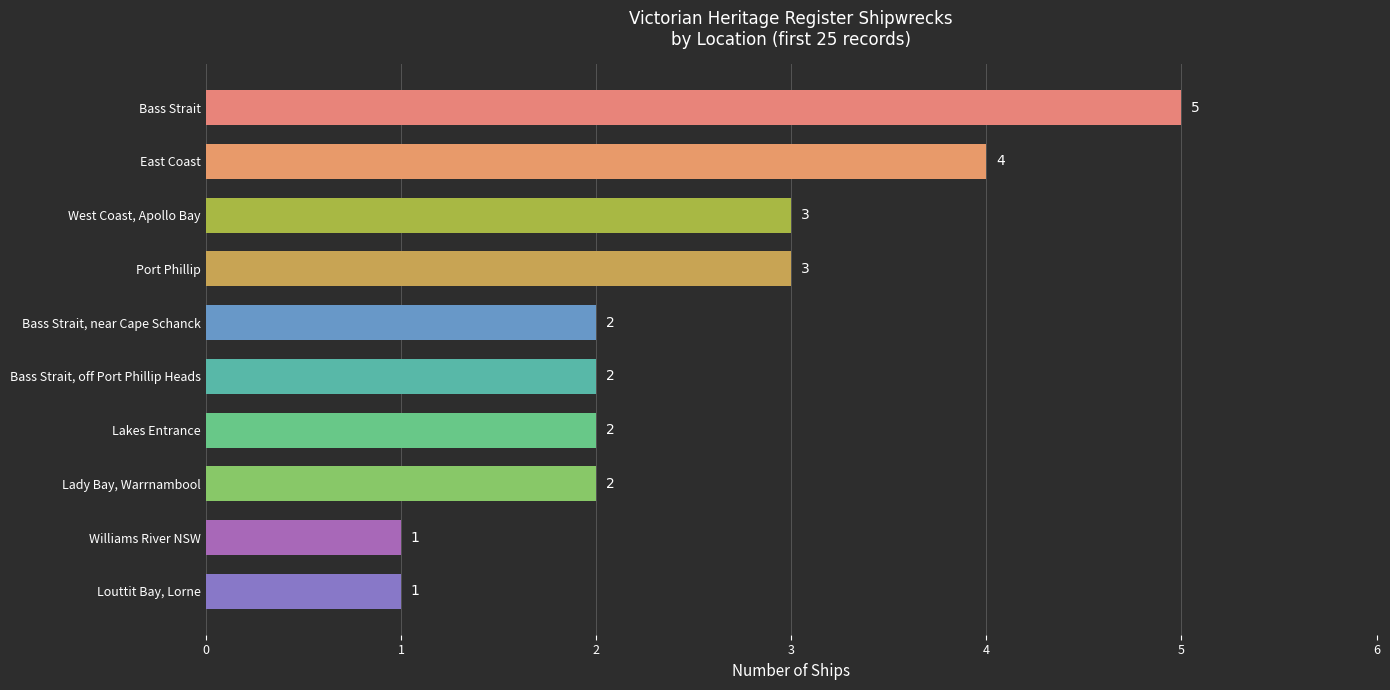

How many values are between 2 and 3?

6